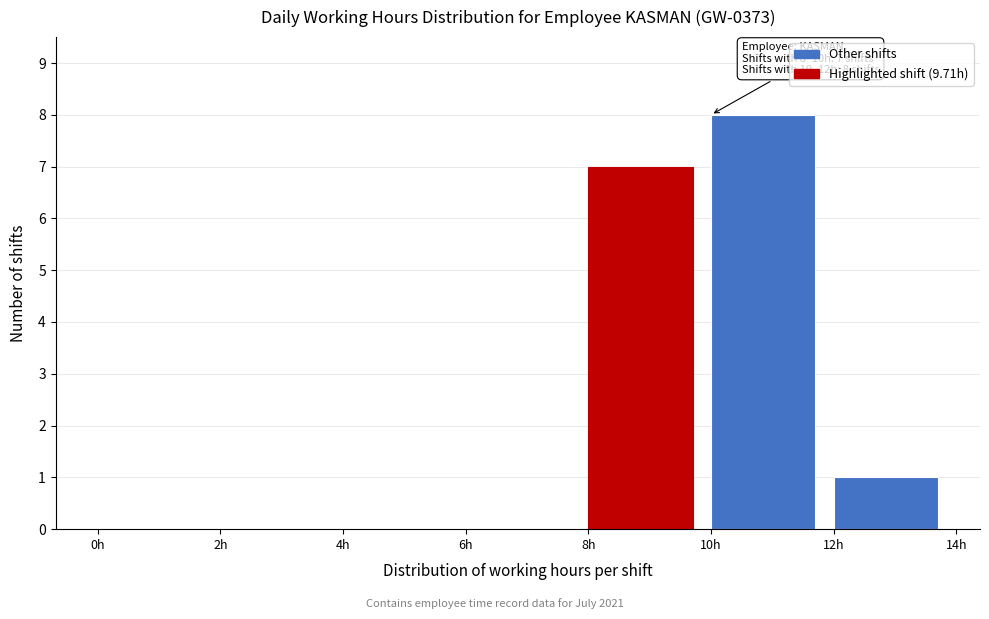

Over which range of the x-axis is the bar tallest?

10 to 12